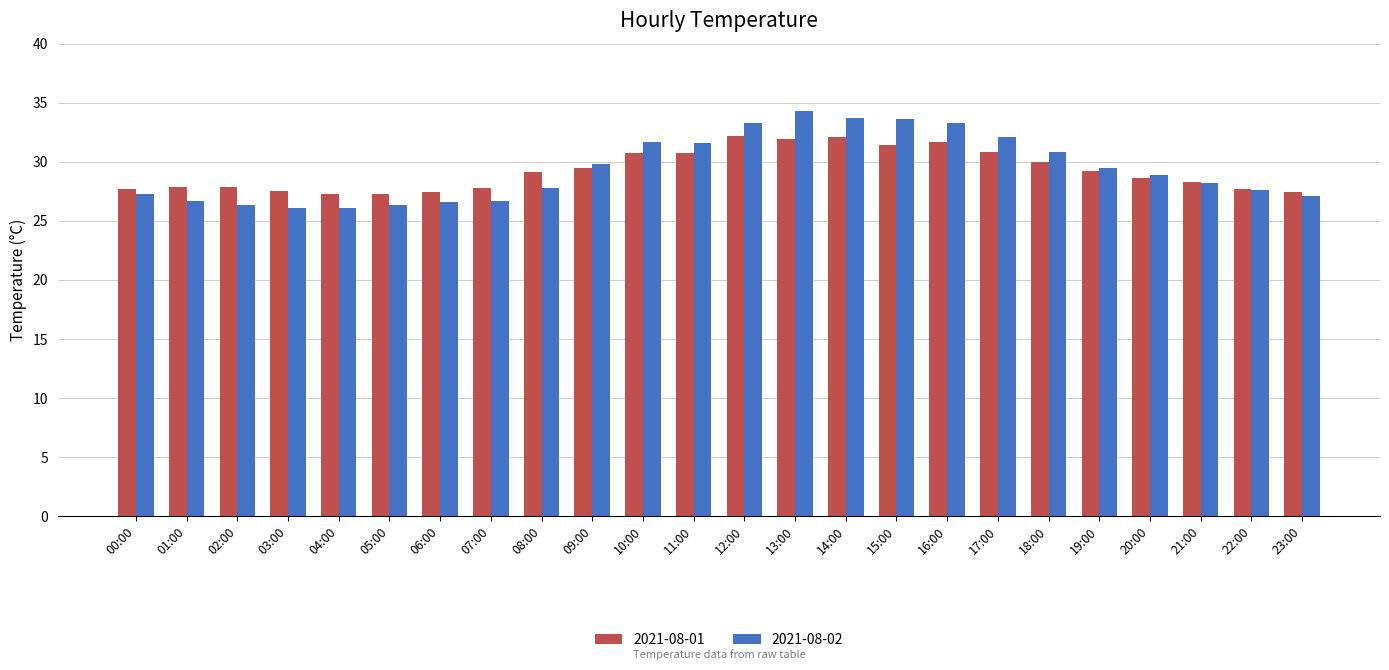

What is the highest value of the 2021-08-01 series?

32.2